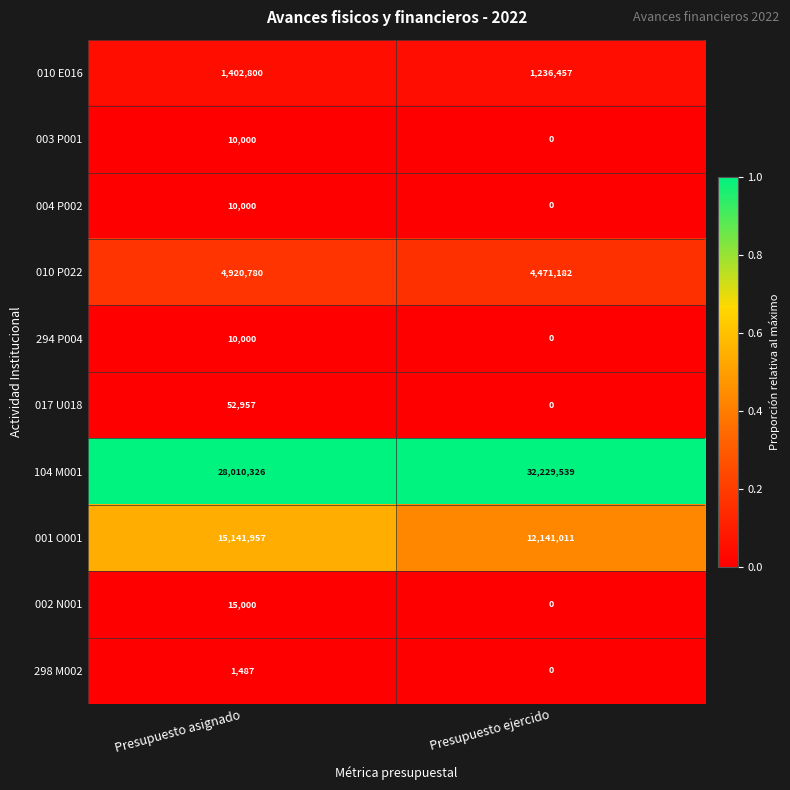

The value of 010 P022 at Presupuesto asignado is 8356488. True or false?

False